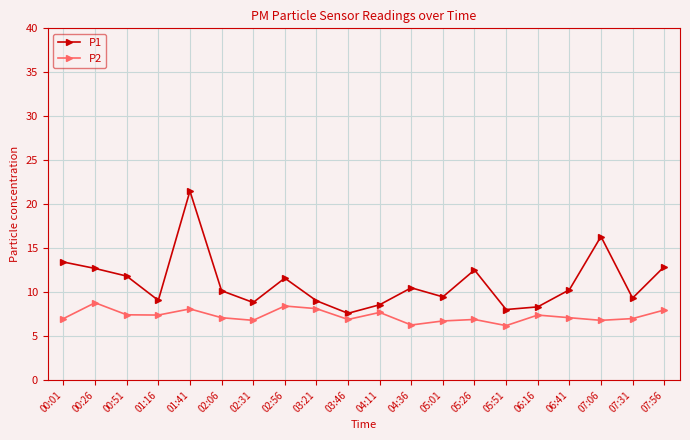

What is the sum of all P2 values?

146.2